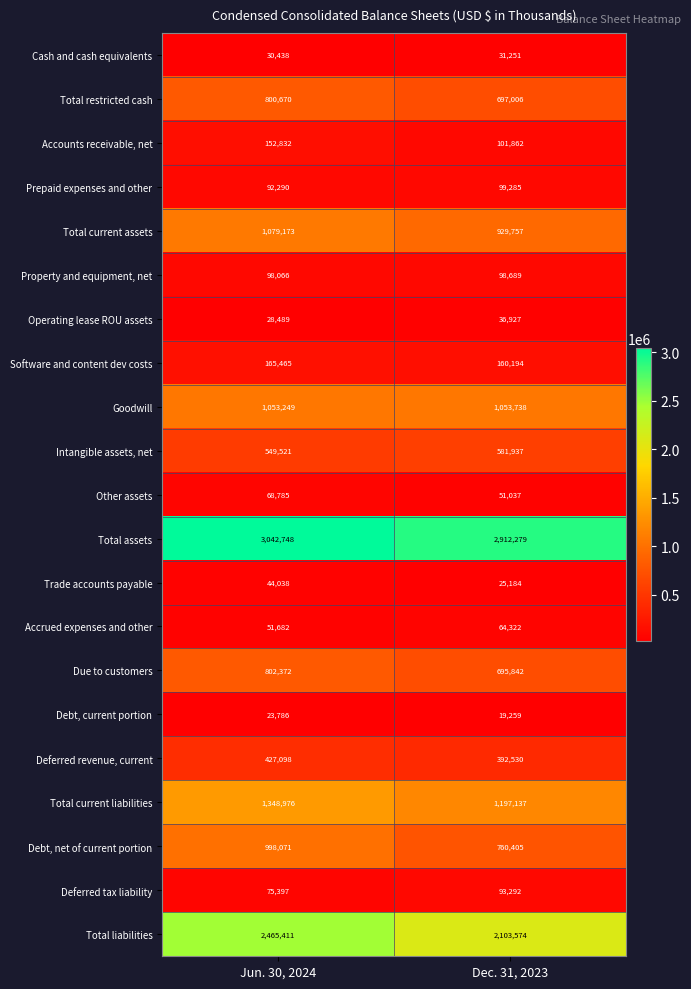

How many data points in Total current assets are less than 1079173?

1